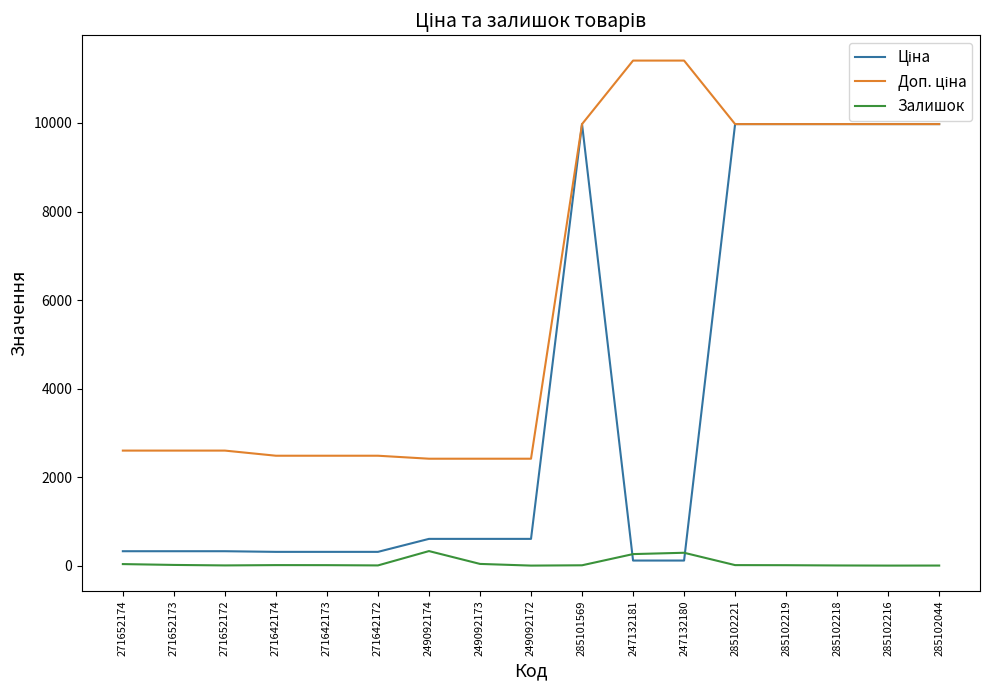

What is the total value across all series at 285102216?

19950.0